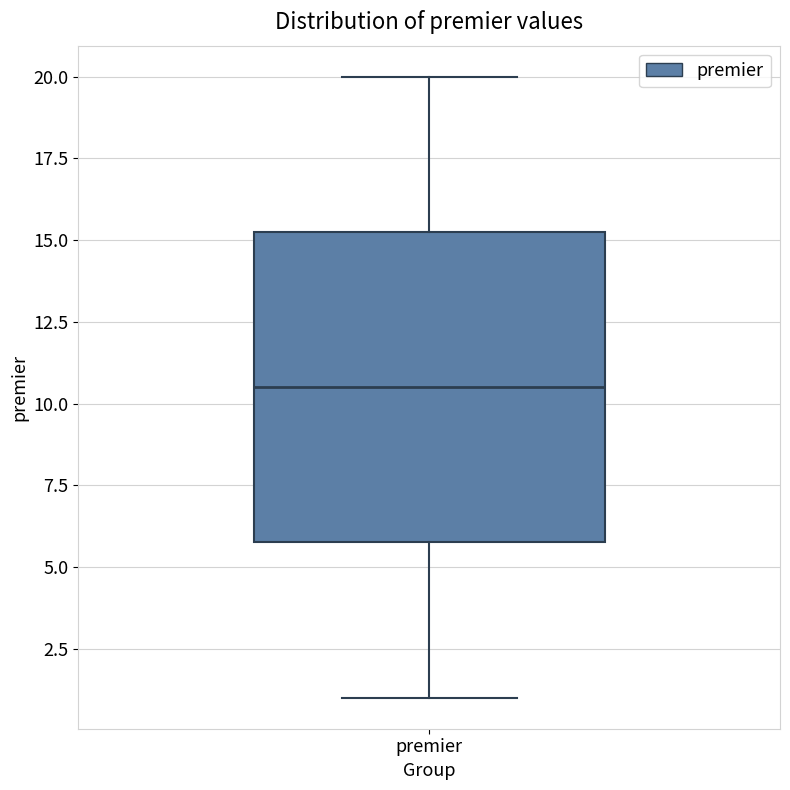

Where is the lower edge of the box for premier on the y-axis? The values are not printed on the chart, so give them approximately, as read against the axis.

6.0